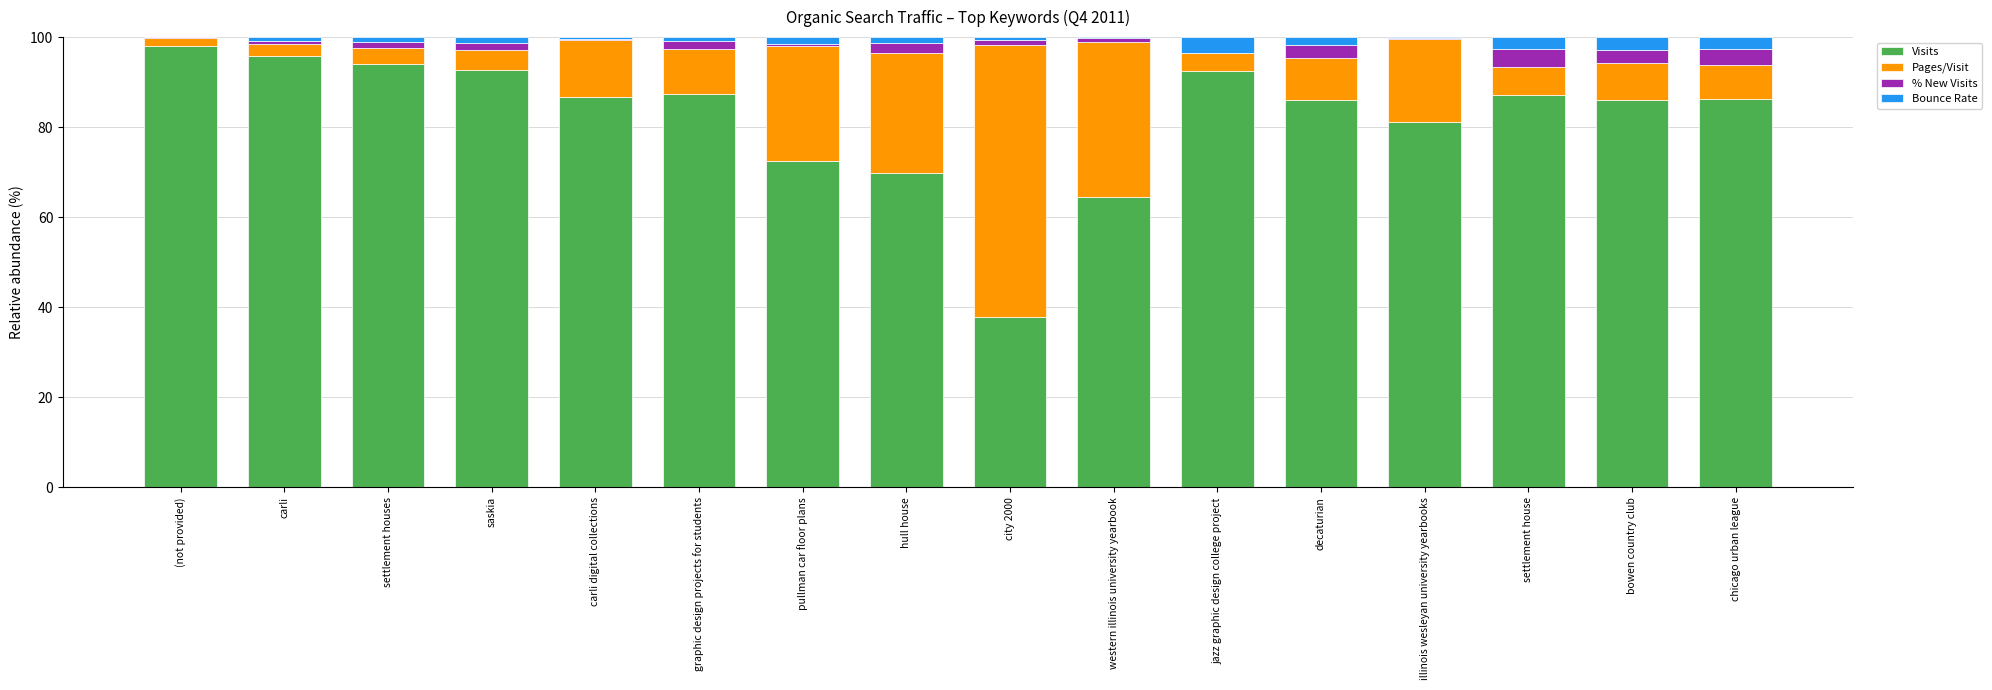

What is the sum of all Visits values?

1318.1